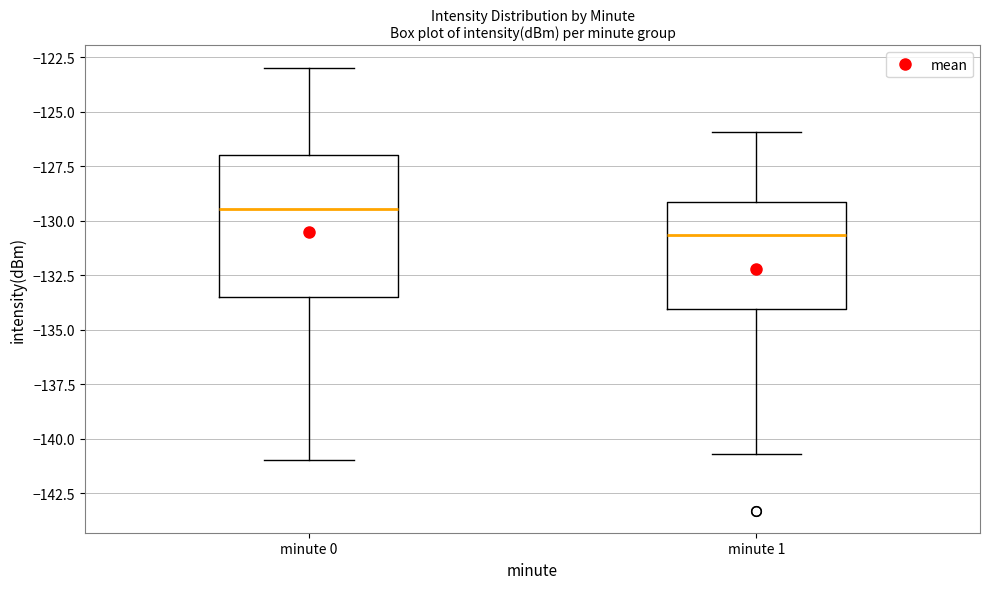

Reading left to right, read every box against the y-axis: the position of its median line, the range the box covers, and the ends of its whiskers. The values are not printed on the chart, so give them approximately, as read against the axis.

minute 0: median -129.5, box -133.5 to -127.0, whiskers -141.0 to -123.0
minute 1: median -130.5, box -134.0 to -129.0, whiskers -140.5 to -126.0